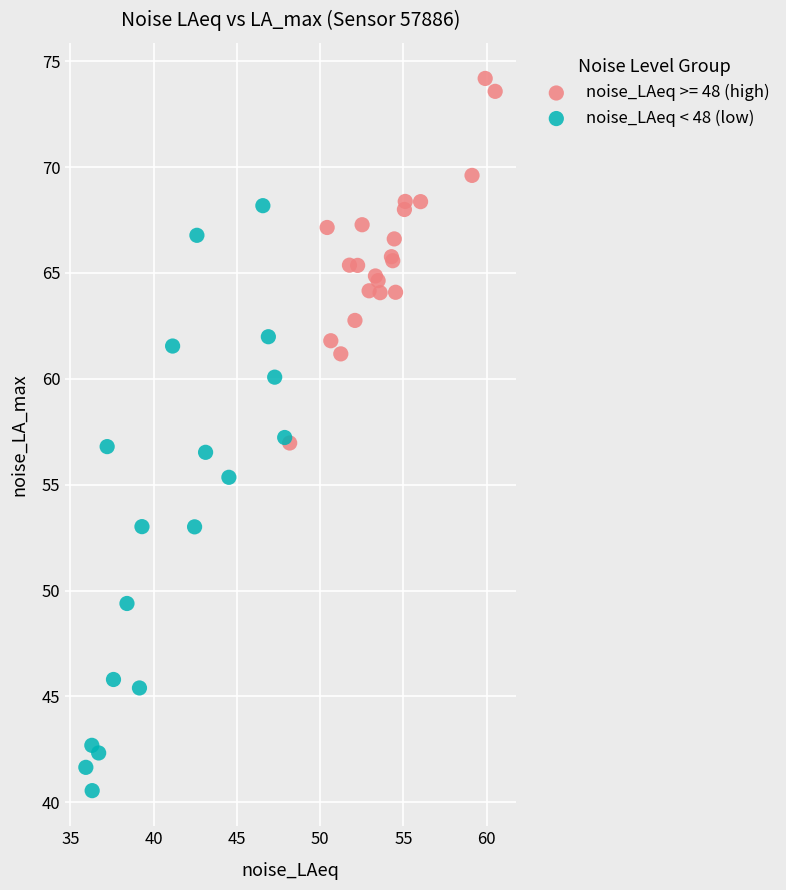

Which series contains the lowest Y value?

noise_LAeq < 48 (low)